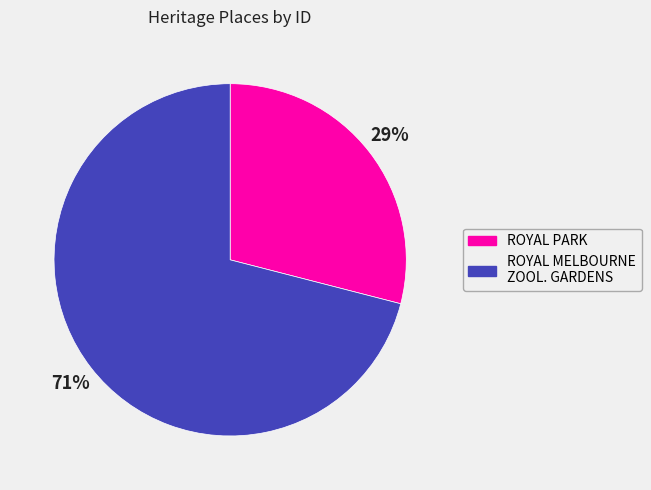

How many segments does this pie chart have?

2